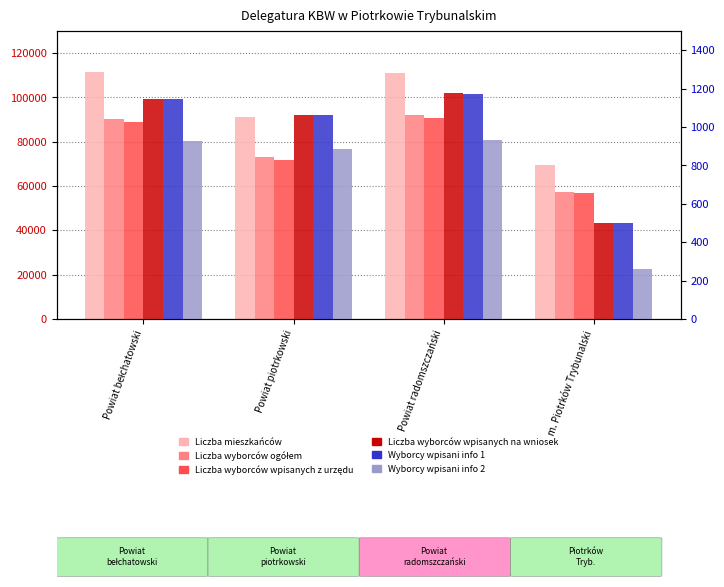

Which category has the highest value in the Liczba wyborców ogółem series?

Powiat radomszczański